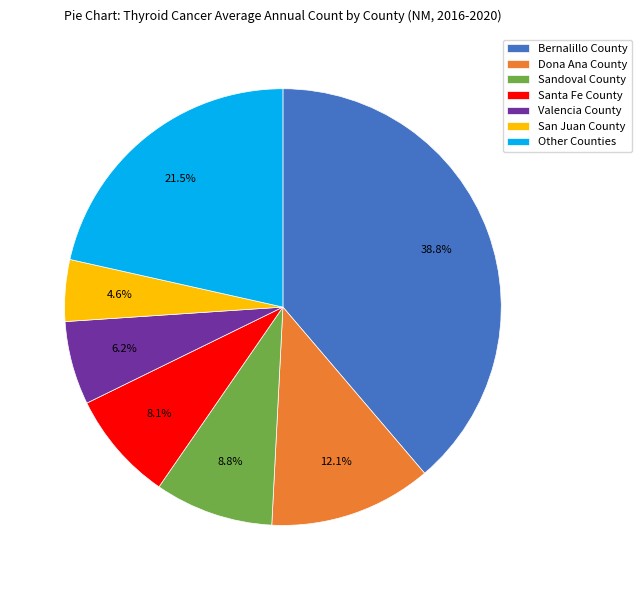

Rank the categories by value from highest to lowest.

Bernalillo County, Other Counties, Dona Ana County, Sandoval County, Santa Fe County, Valencia County, San Juan County